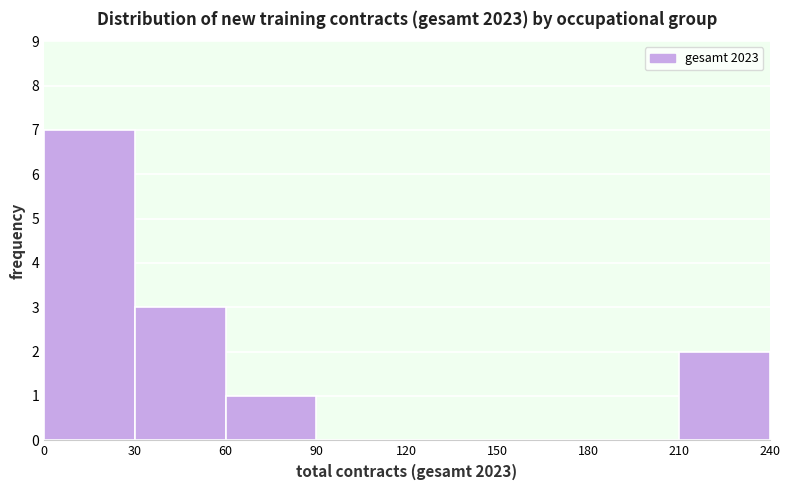

What is the height of the bar covering 30 to 60 on the x-axis? The values are not printed on the chart, so give them approximately, as read against the axis.

3